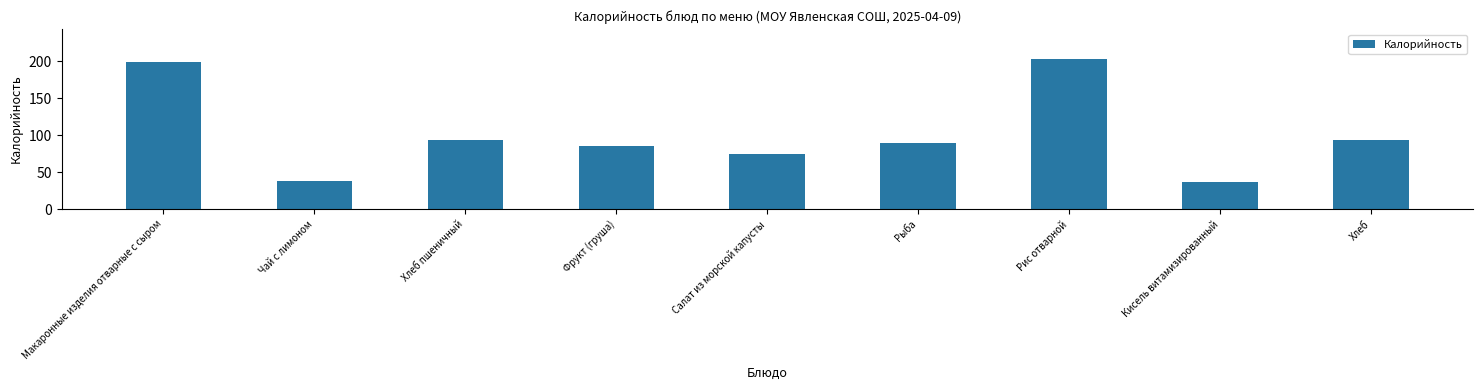

What is the smallest value displayed?

37.4